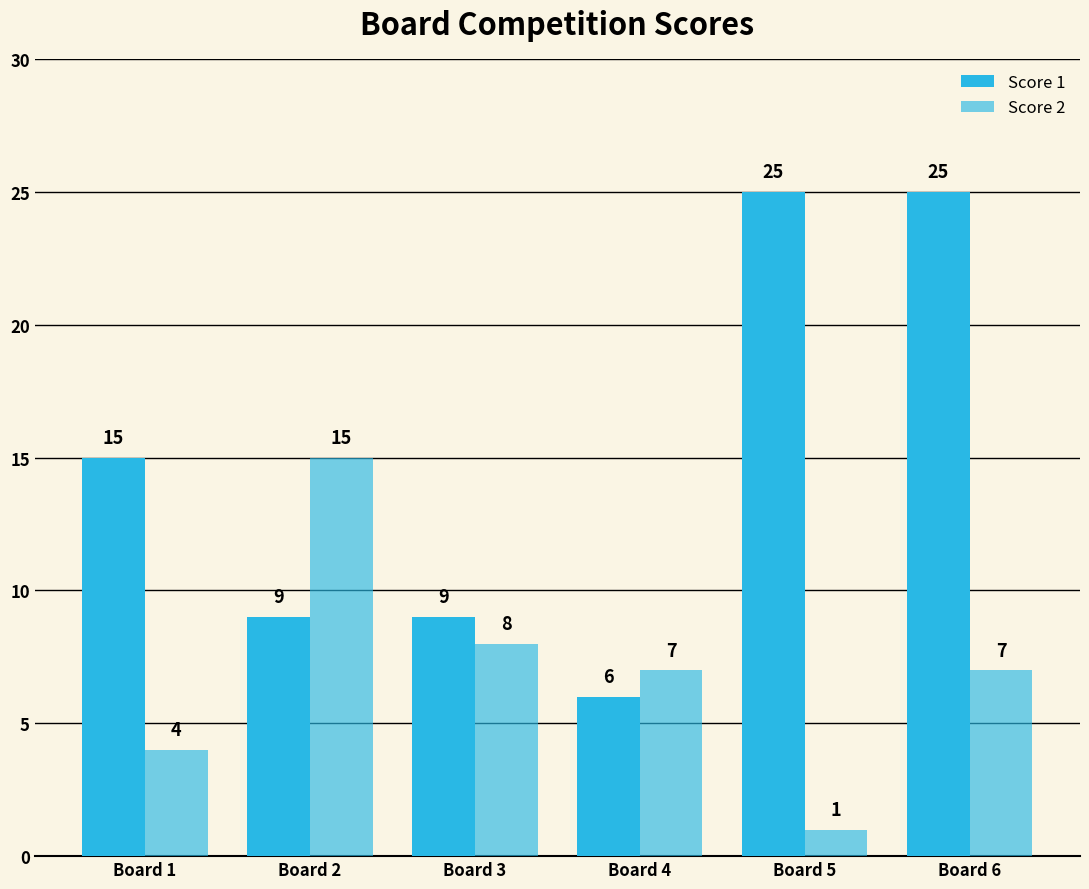

How many groups of bars are there?

6